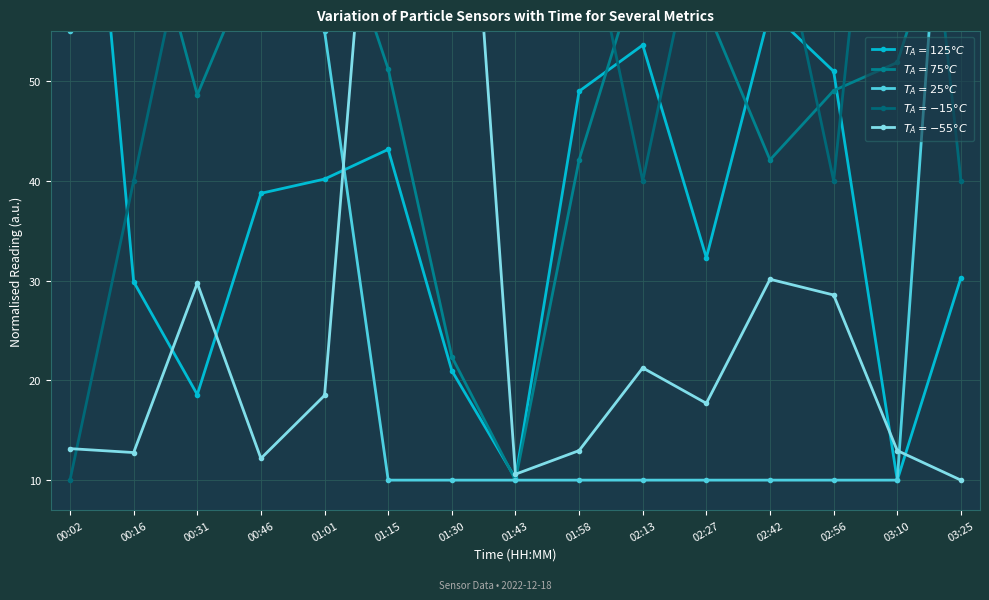

What is the average value of the Temp series?

40.0